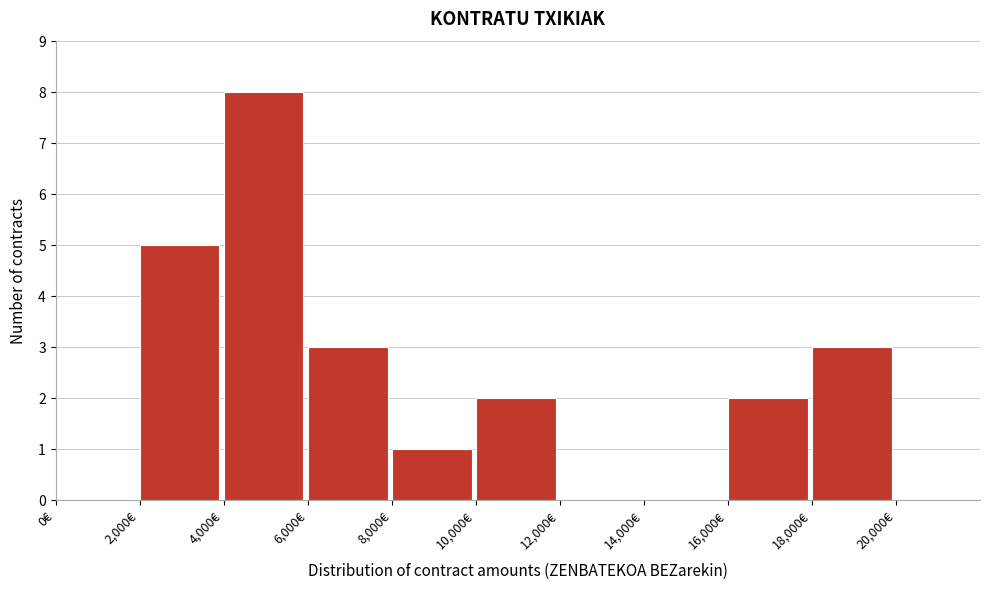

How tall is the bar that spans 16000 to 18000 on the x-axis? The values are not printed on the chart, so give them approximately, as read against the axis.

2